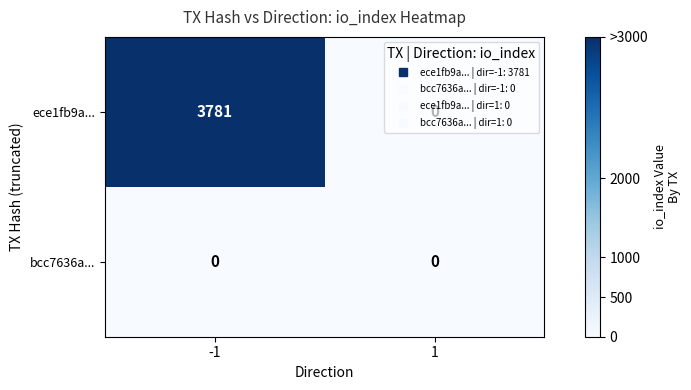

How many series are shown in this chart?

2